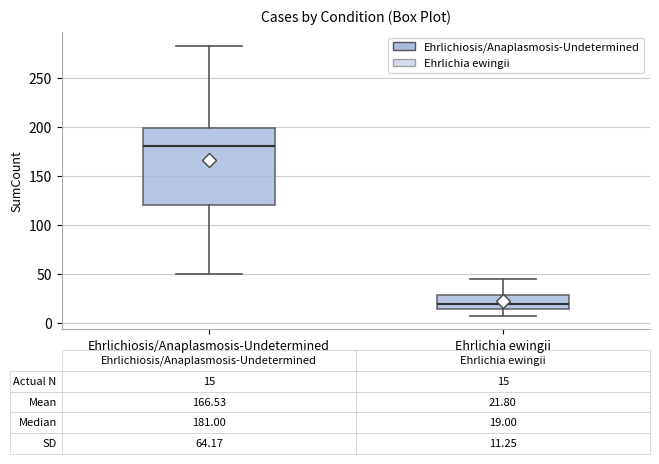

Which box has the highest median line?

Ehrlichiosis/Anaplasmosis-Undetermined